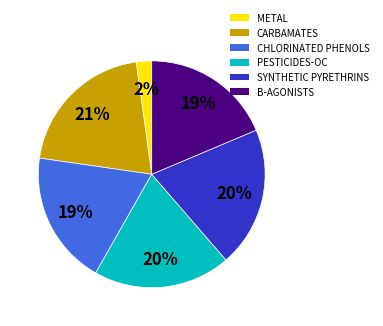

Approximately how many times larger is the value at B-AGONISTS compared to CARBAMATES?

0.9